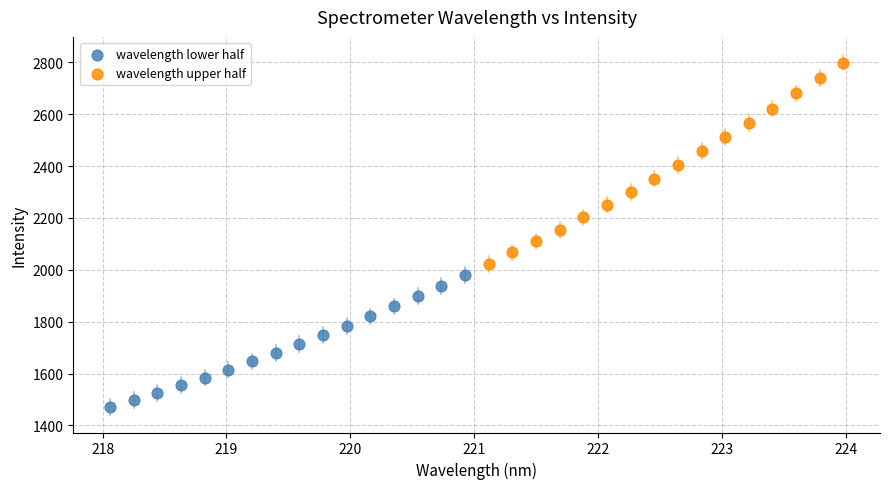

Which series has the largest Y range (max minus min)?

wavelength upper half